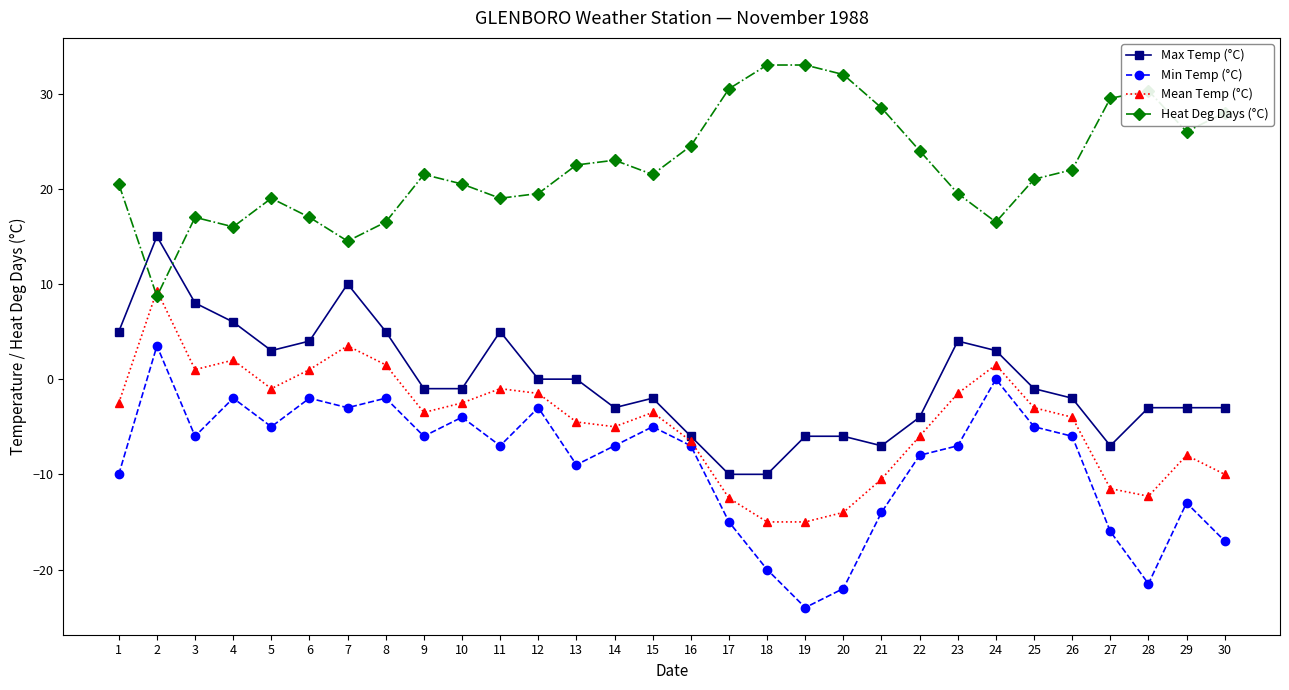

The Mean Temp (°C) series shows -12.3 at 28. True or false?

True